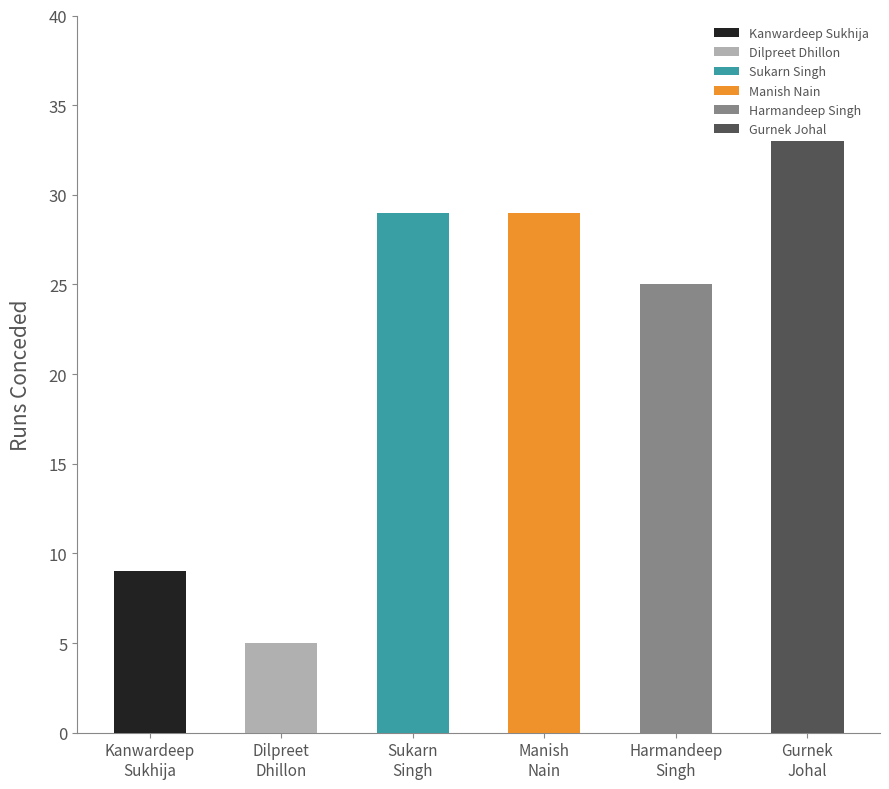

Count the number of categories in the chart.

6